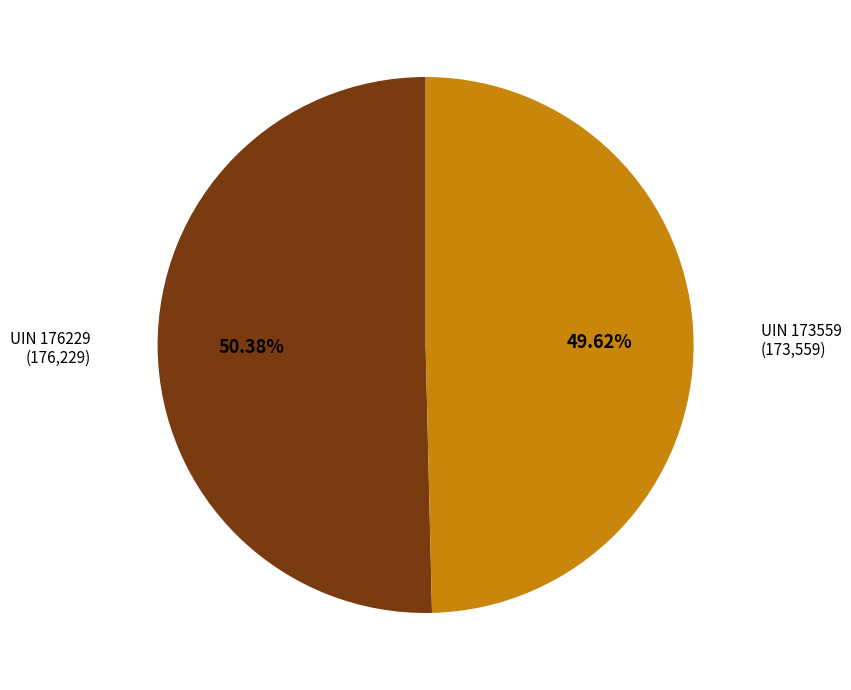

Is there any slice that represents more than half of the pie?

Yes